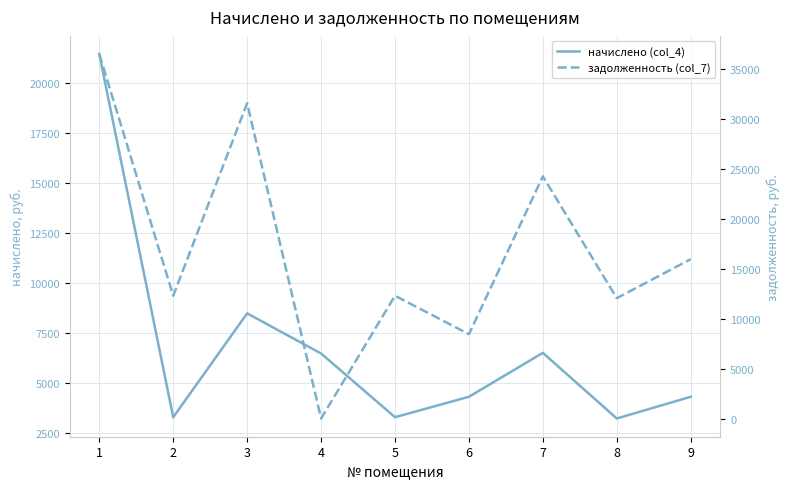

What is the sum of the задолженность (col_7) values at 9 and 1?

52485.1